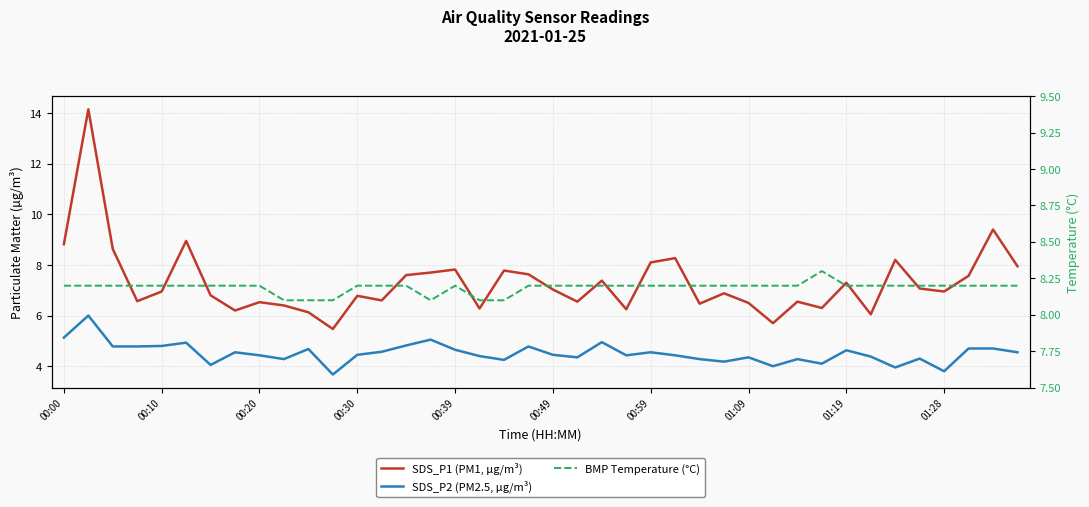

How many lines are shown in the chart?

3